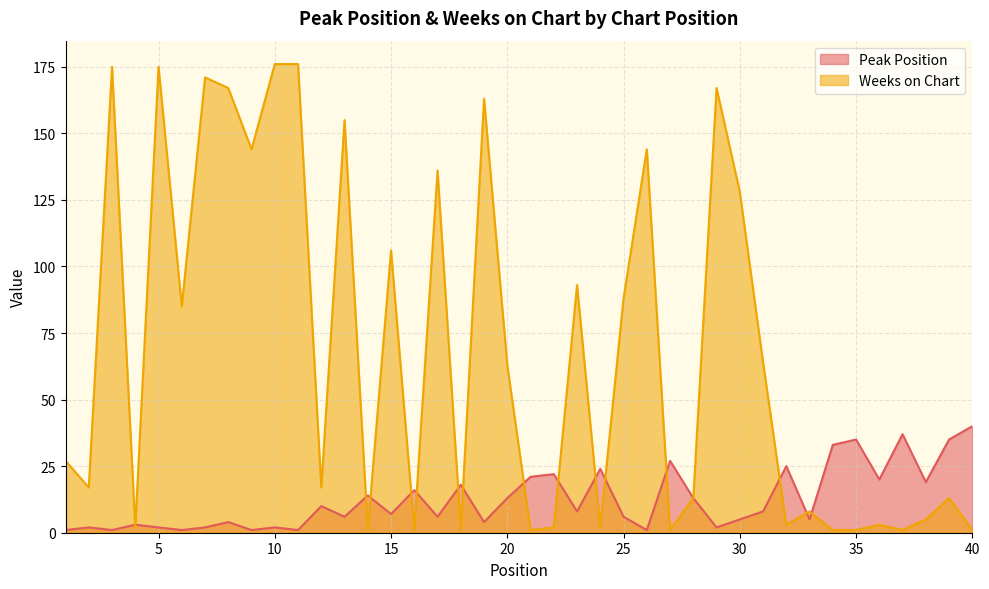

True or false: Weeks on Chart has a value of 7 at 12.

False